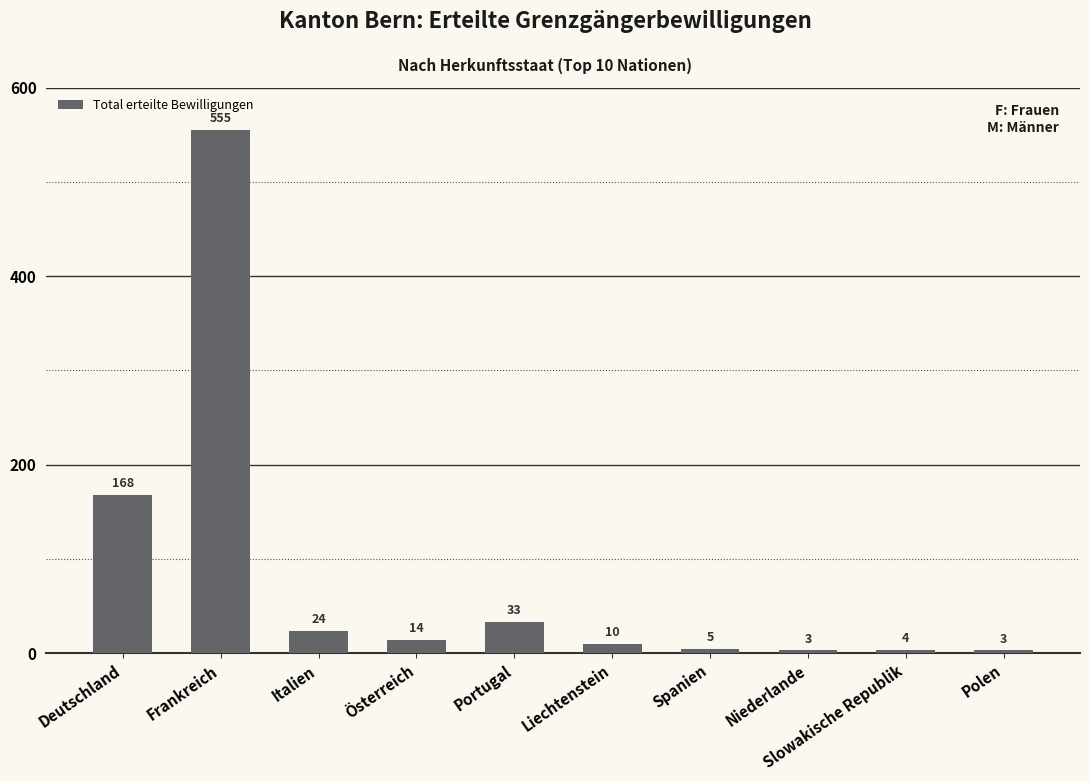

What is the minimum value shown in the chart?

3